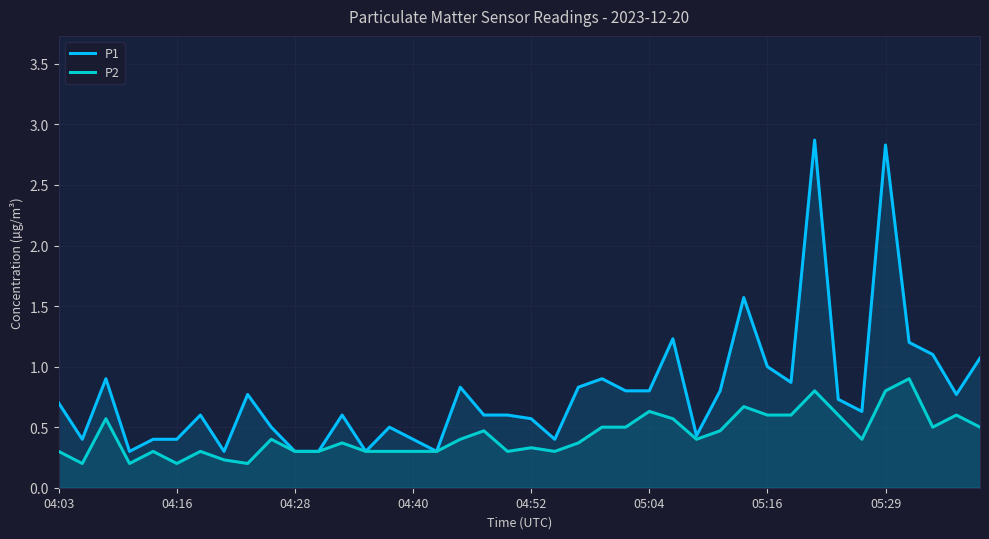

How many data points does each series have?

40